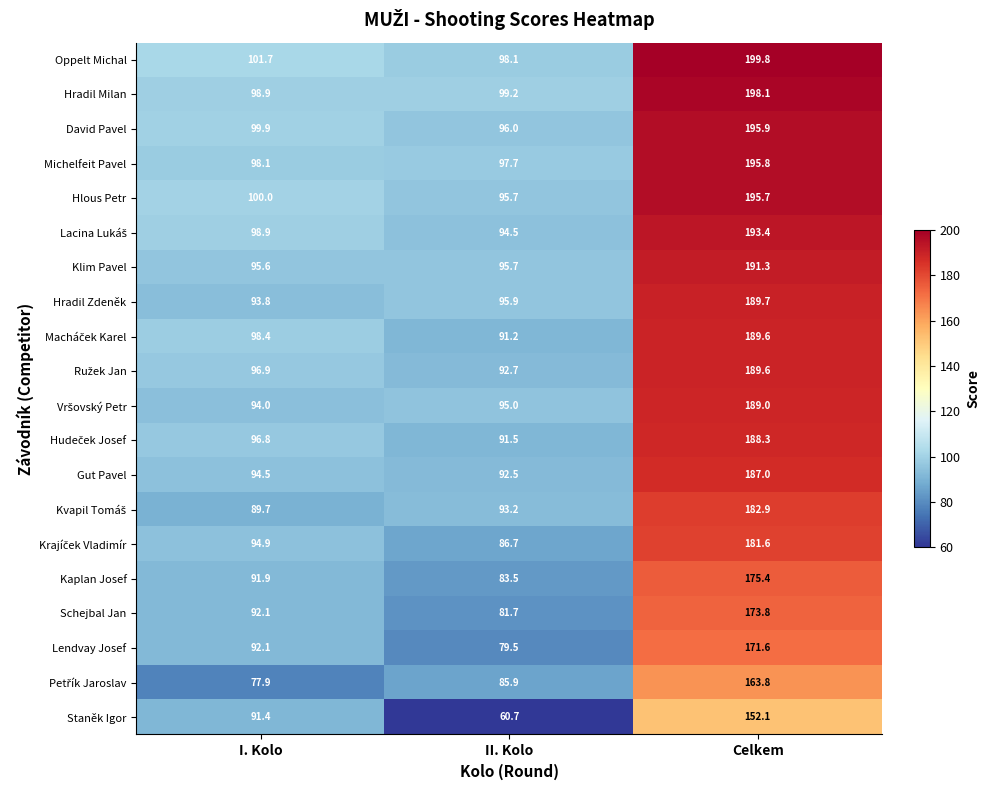

What is the difference between the highest and lowest values at I. Kolo?

23.8